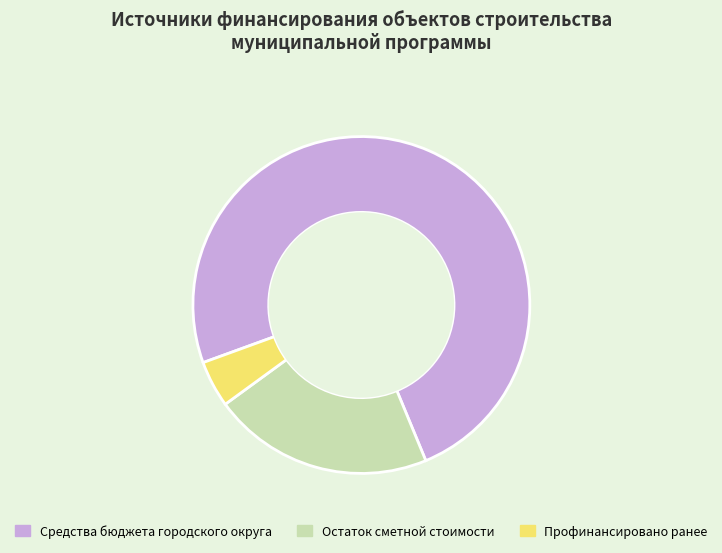

Combined, do Остаток сметной стоимости and Средства бюджета городского округа account for over 50%?

Yes